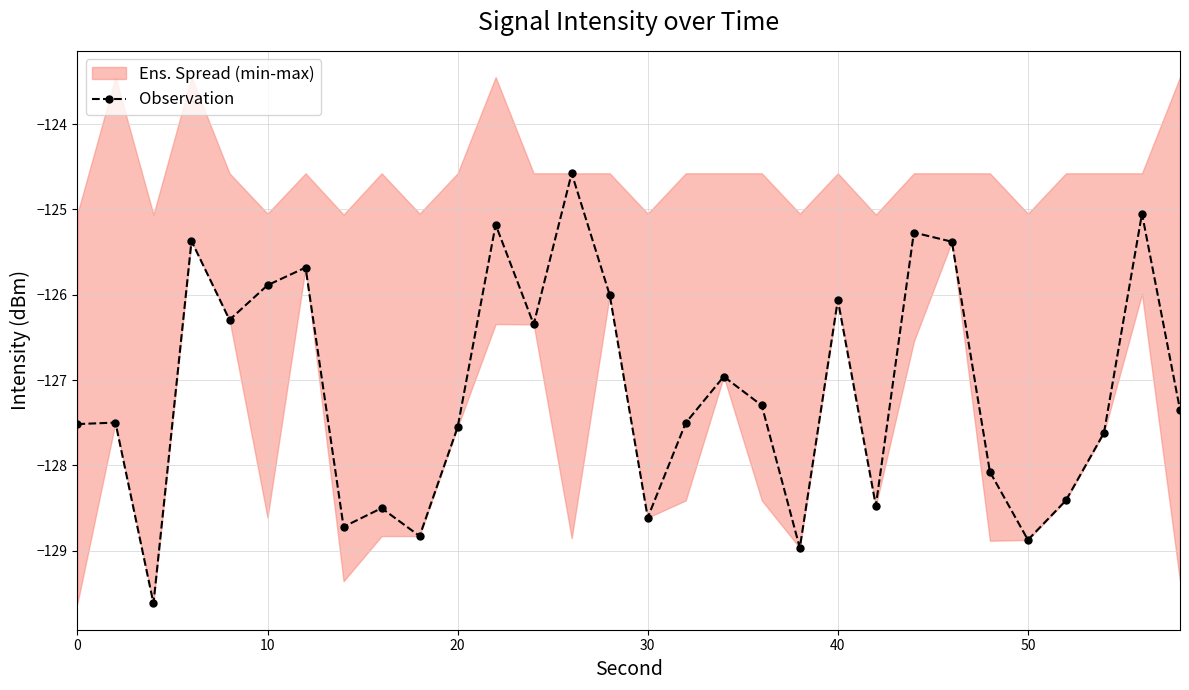

How many points are lower than both their immediate neighbors (excluding endpoints)?

9